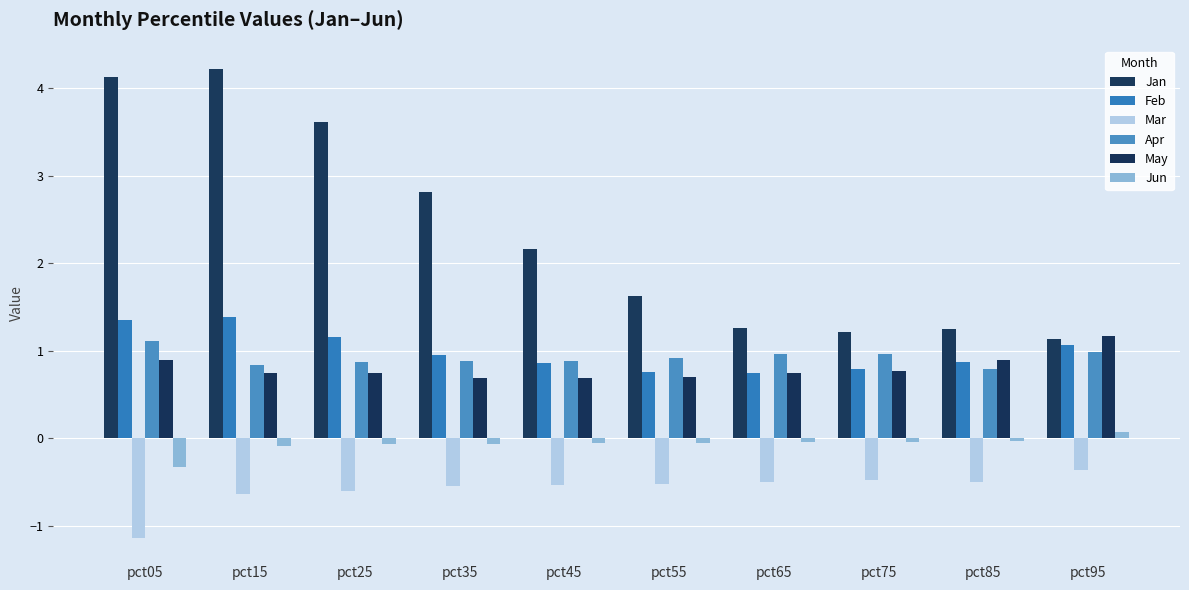

Between pct05 and pct85, which series saw the biggest shift?

Jan